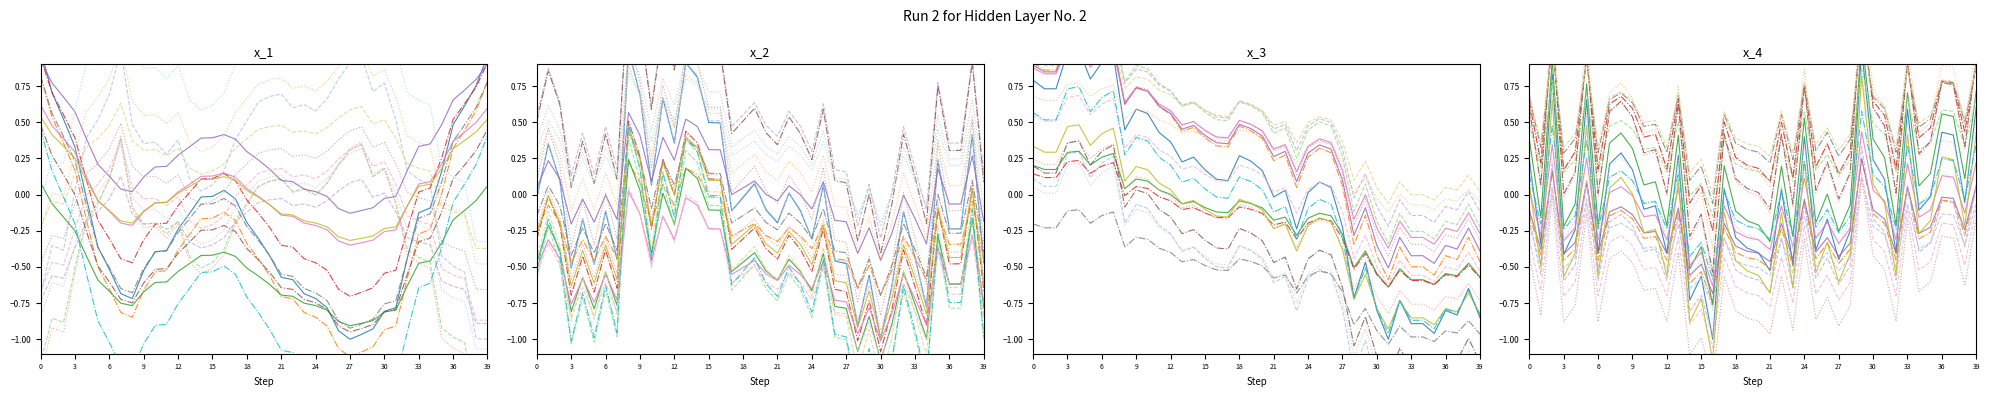

Which category has the lowest value across all series?

30